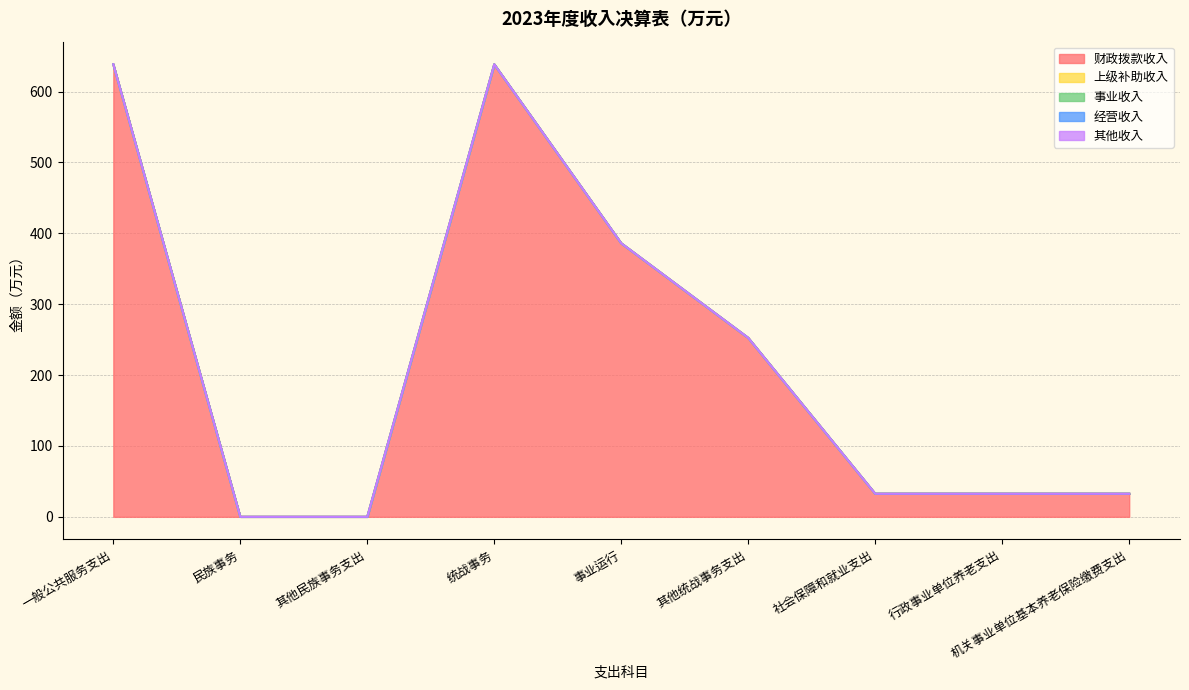

The 事业收入 series shows 0.0 at 行政事业单位养老支出. True or false?

True